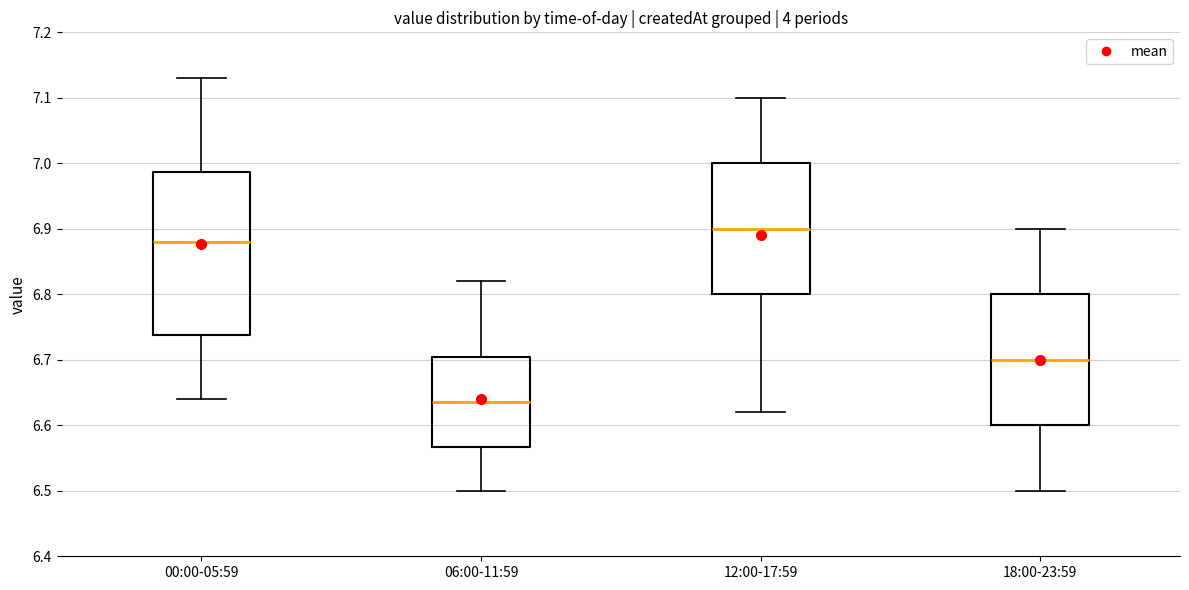

Reading left to right, transcribe this box plot: for each box, give where its median line is, the range the box spans, and where its two whiskers end, as read against the y-axis. The values are not printed on the chart, so give them approximately, as read against the axis.

00:00-05:59: median 6.88, box 6.74 to 6.99, whiskers 6.64 to 7.13
06:00-11:59: median 6.64, box 6.57 to 6.71, whiskers 6.50 to 6.82
12:00-17:59: median 6.90, box 6.80 to 7.00, whiskers 6.62 to 7.10
18:00-23:59: median 6.70, box 6.60 to 6.80, whiskers 6.50 to 6.90